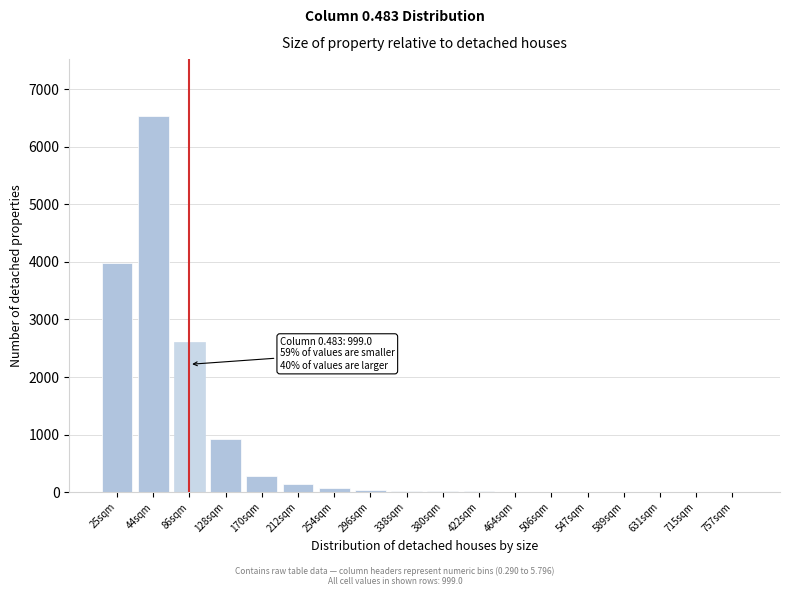

What is the change in value from 44sqm to 128sqm?

-5622